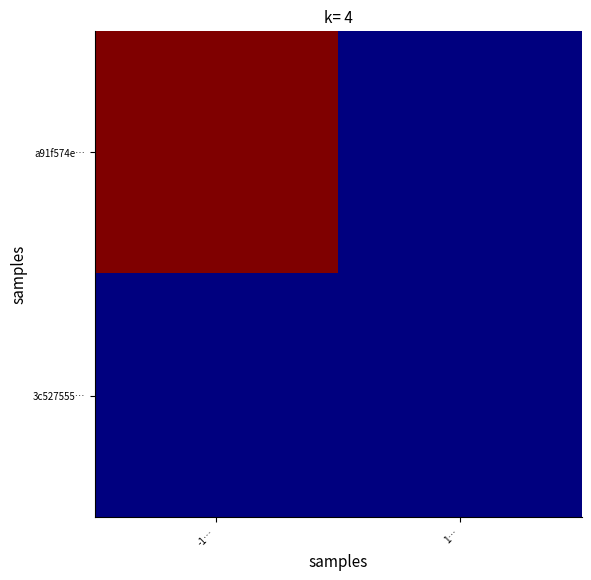

Reading right to left, extract all data points from this chart.

a91f574e…: 1…=0	-1…=26
3c527555…: 1…=0	-1…=0